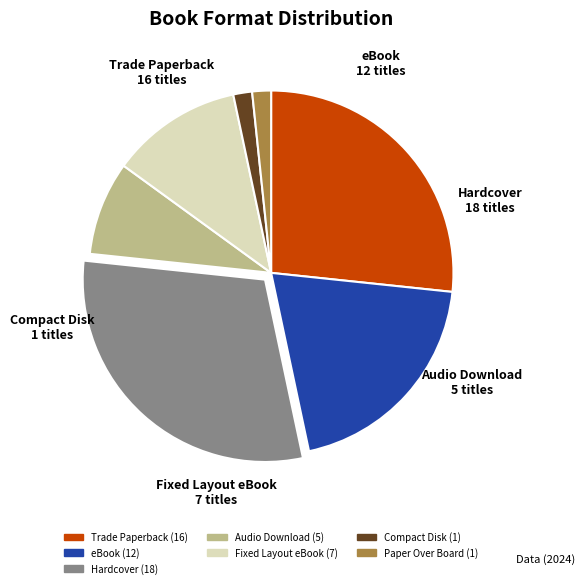

What is the largest slice in the pie chart?

Hardcover